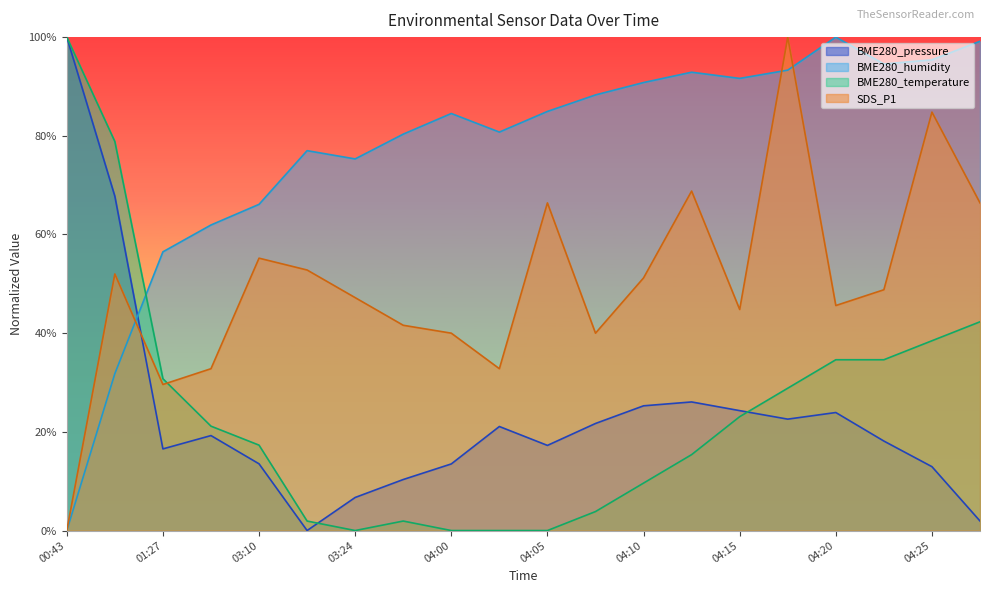

Which series has the largest total across all categories?

BME280_humidity